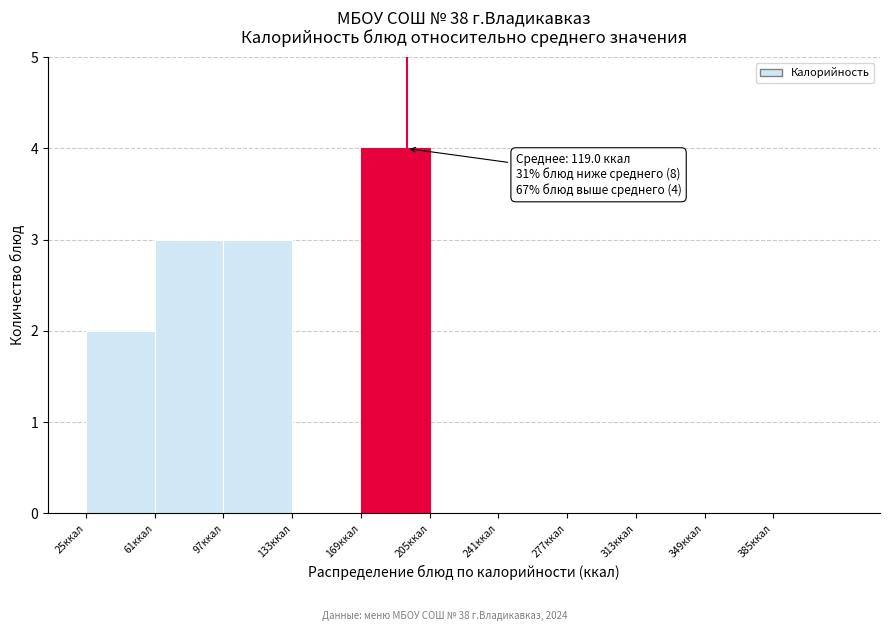

Which range on the x-axis has the tallest bar?

169 to 205